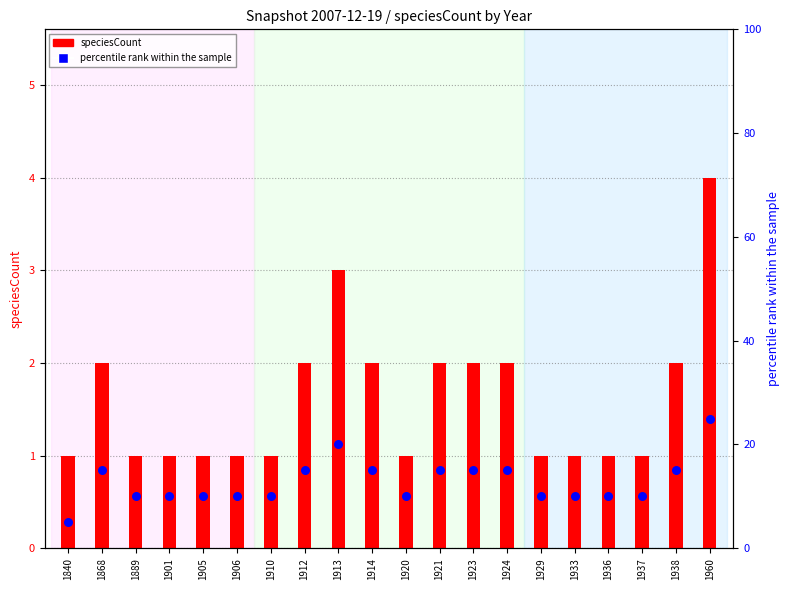

Which series has the largest total across all categories?

percentile rank within the sample